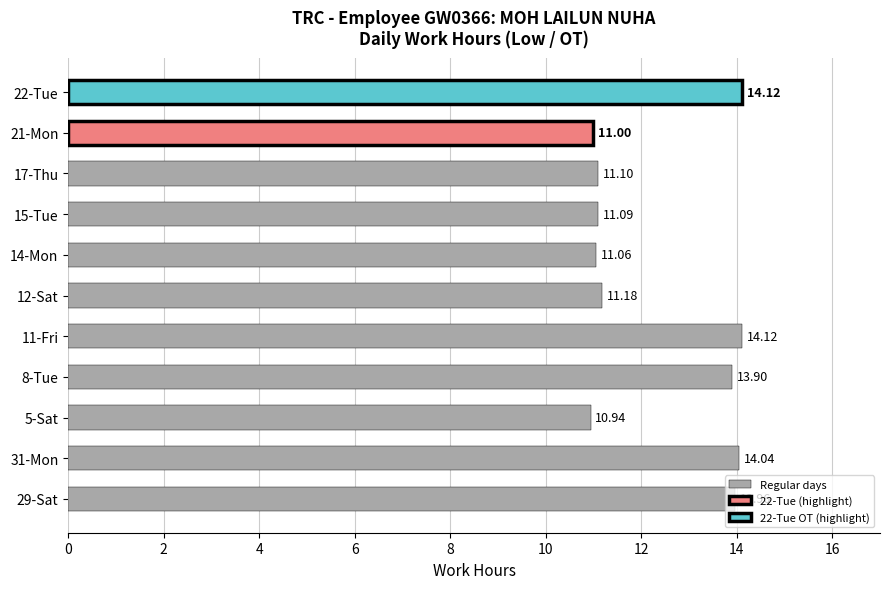

What is the change in value from 5-Sat to 21-Mon?

+0.1